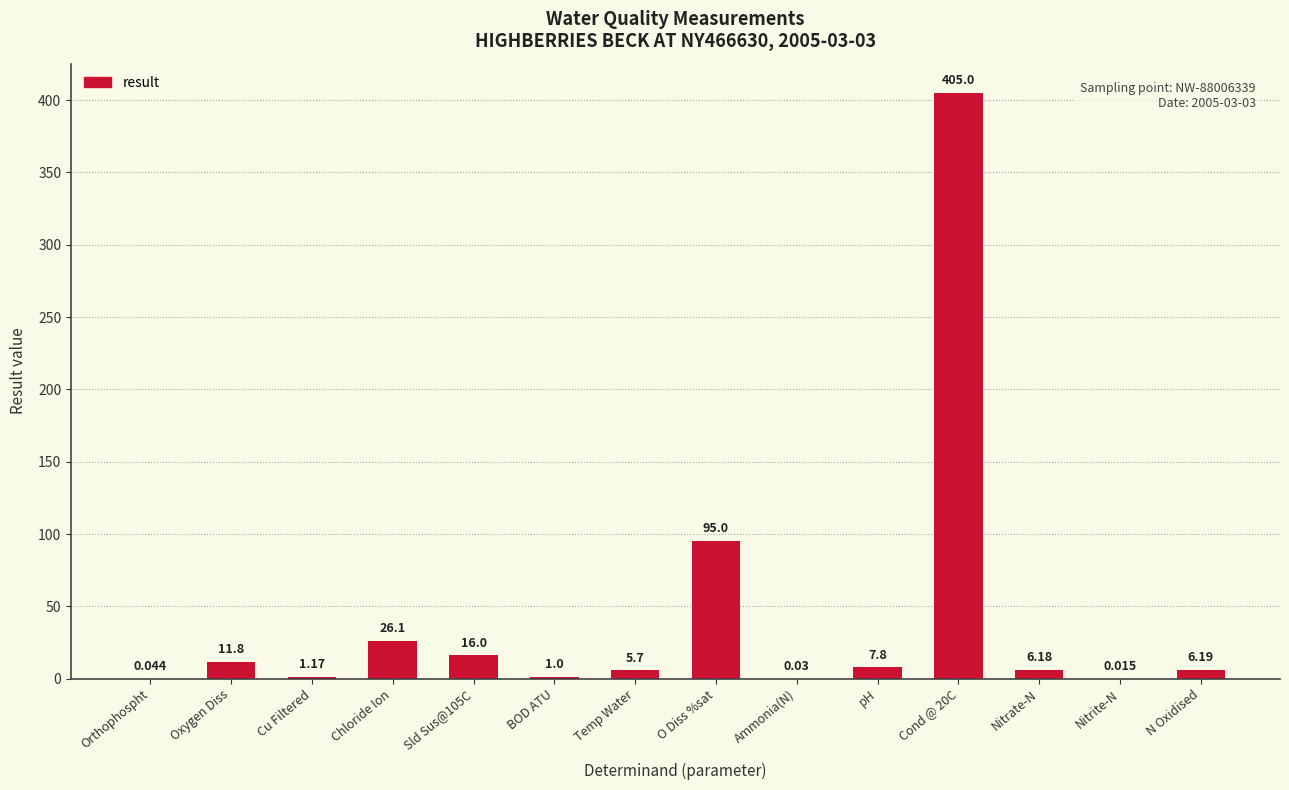

Are the bars grouped side by side (vs. stacked)?

No